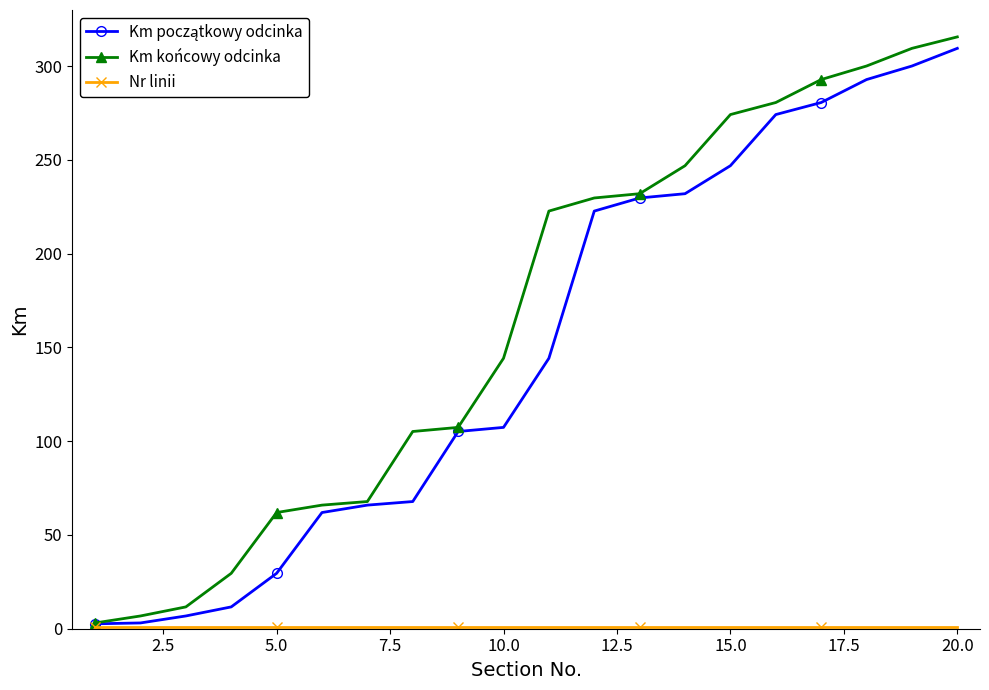

What is the greatest value displayed?

315.7